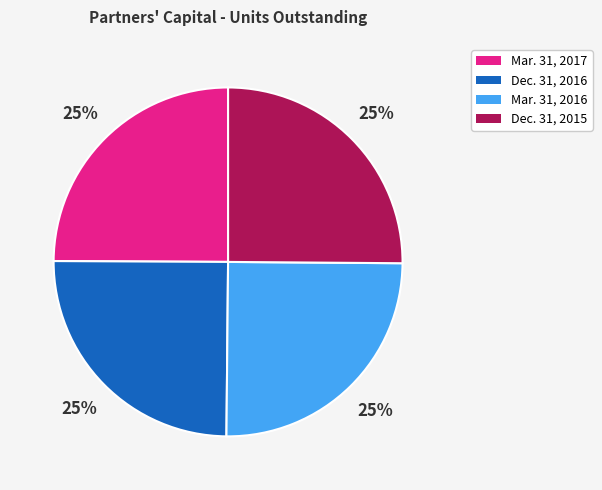

What percentage is the Mar. 31, 2016 slice, to the nearest percent?

25%